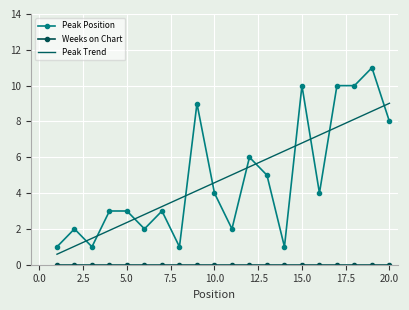

Which series has the widest spread of values?

Peak Position